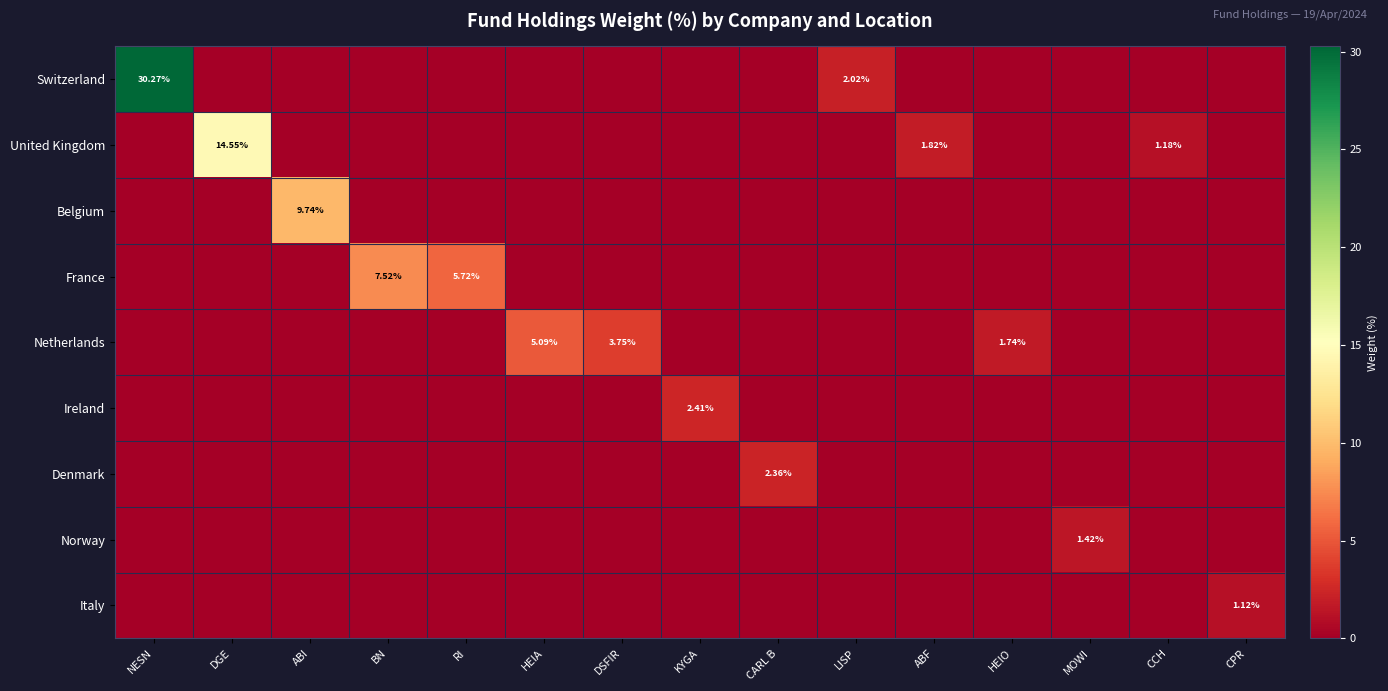

What is the difference between the maximum and minimum values in the Italy series?

1.1